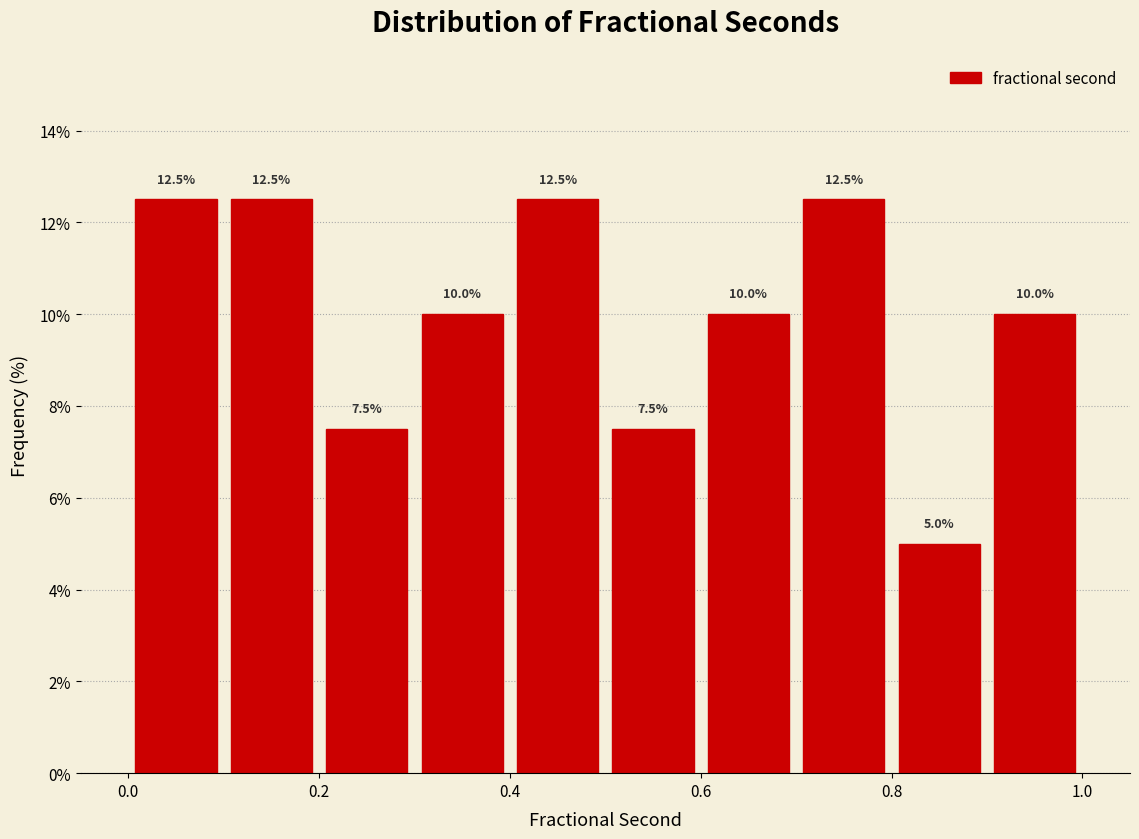

What is the height of the bar covering 0.6 to 0.7 on the x-axis?

10.0